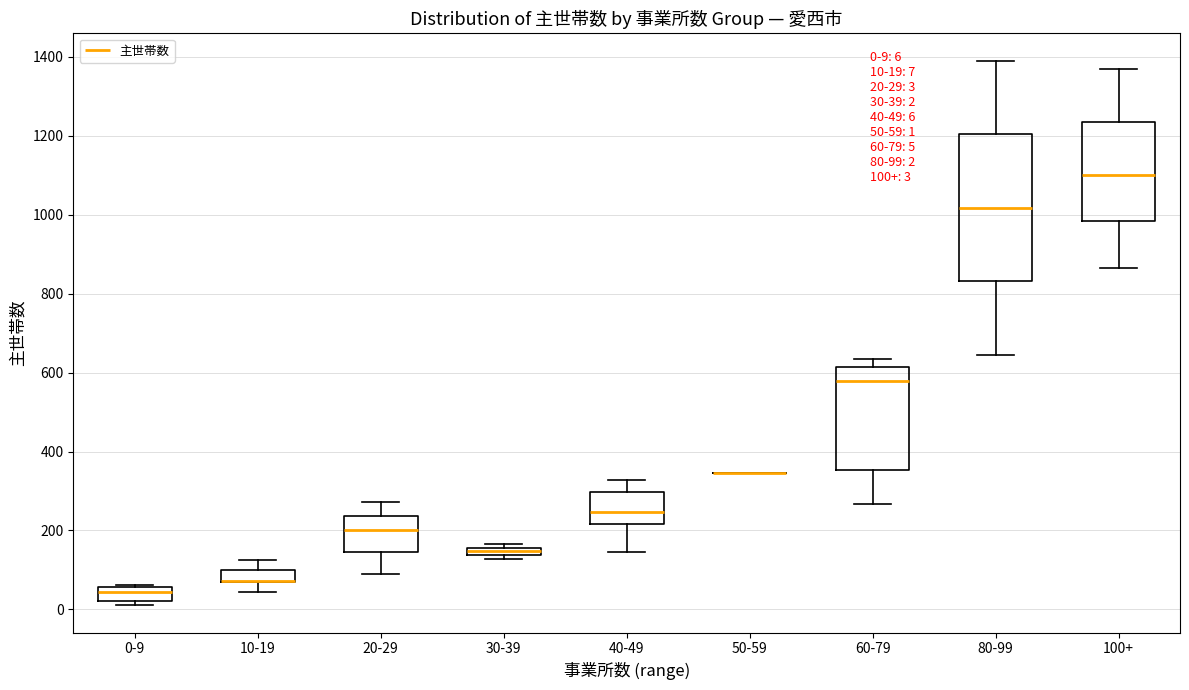

Which box is the tallest, from its lower edge to its upper edge?

80-99